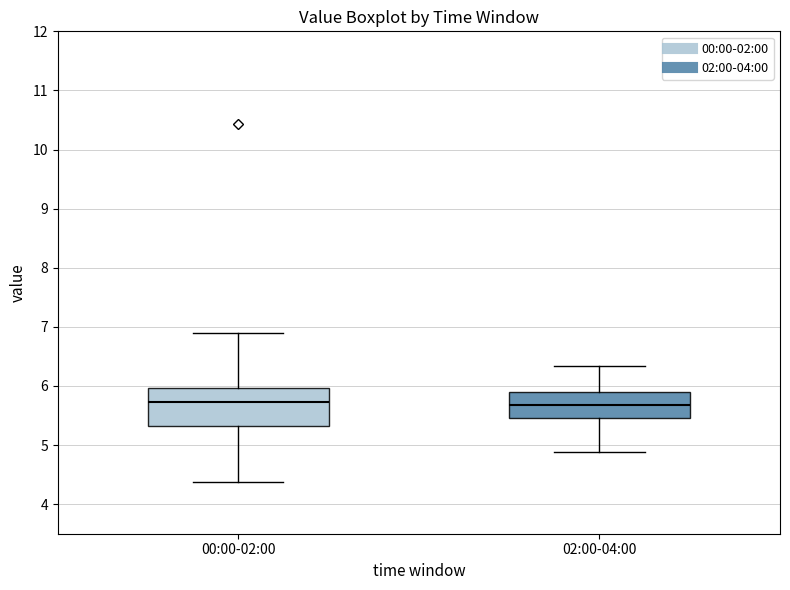

Which box is the tallest, from its lower edge to its upper edge?

00:00-02:00